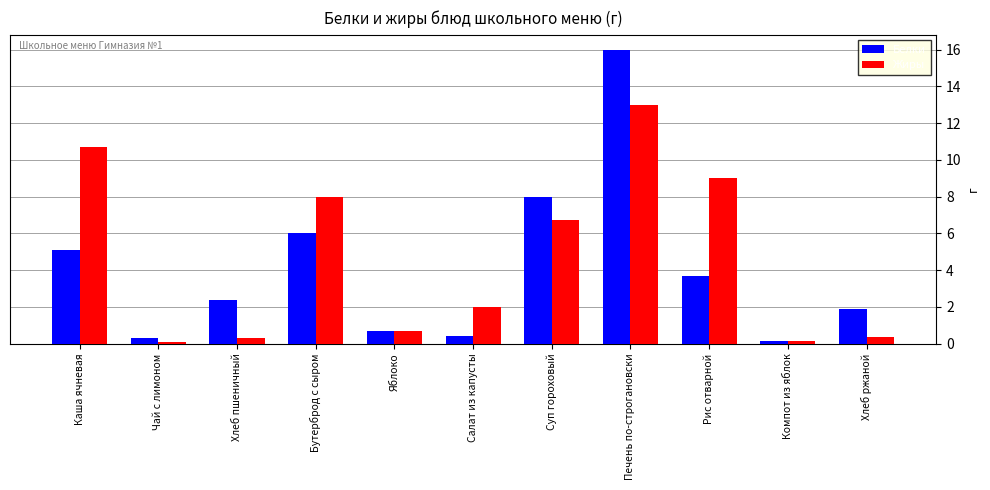

The Белки series shows 8.0 at Суп гороховый. True or false?

True